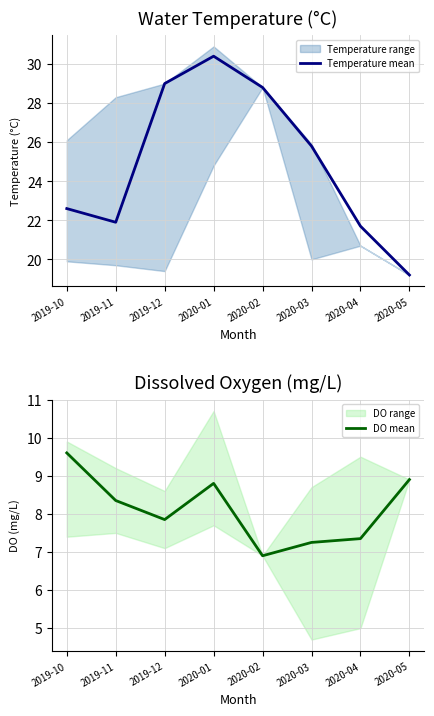

List the labels in order of DO mean value, largest first.

2019-10, 2020-05, 2020-01, 2019-11, 2019-12, 2020-04, 2020-03, 2020-02